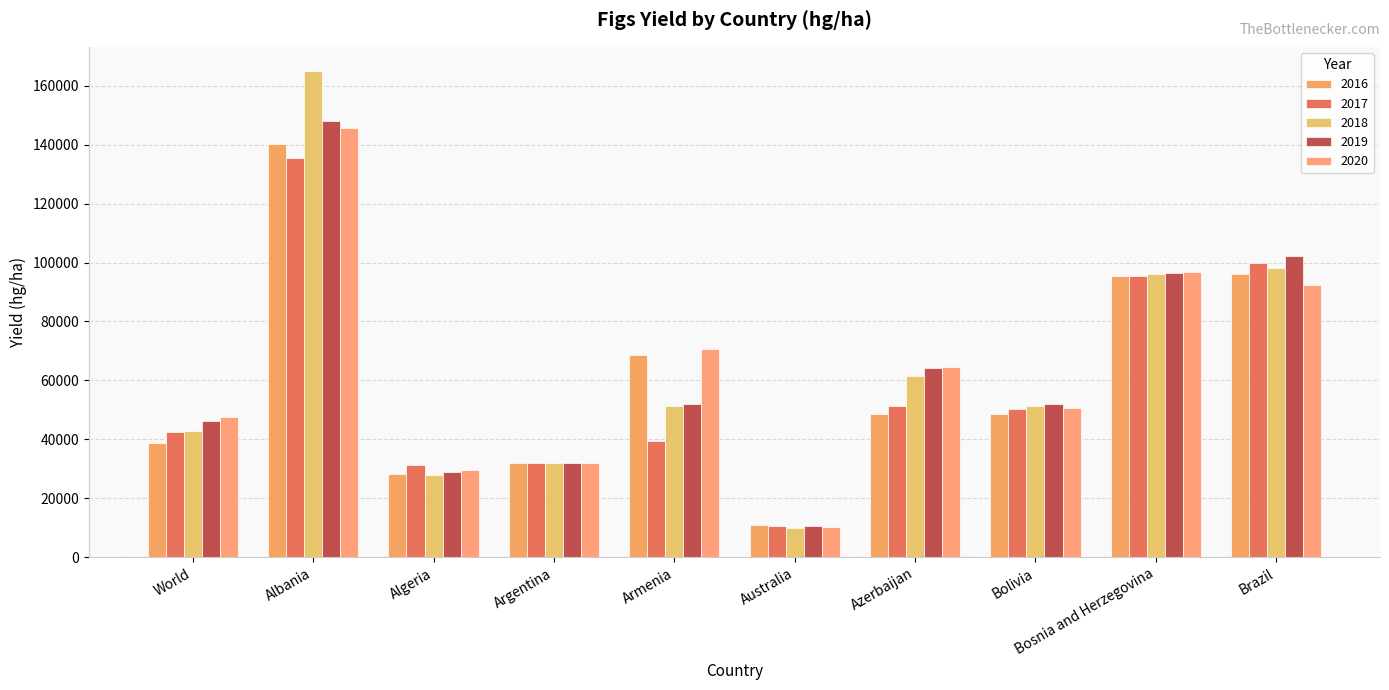

Is it true that 2019 equals 51970 at Bolivia?

True